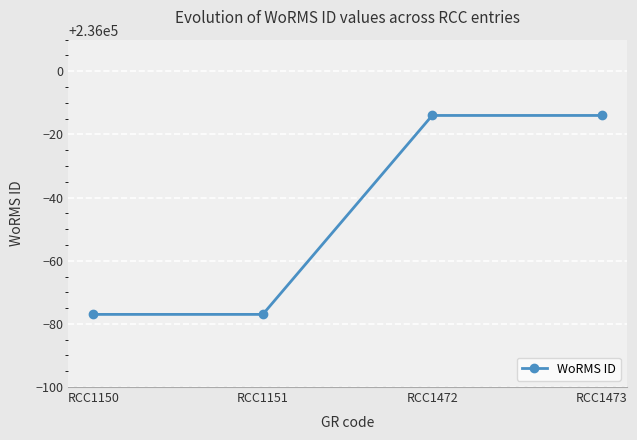

How many series are shown in this chart?

1